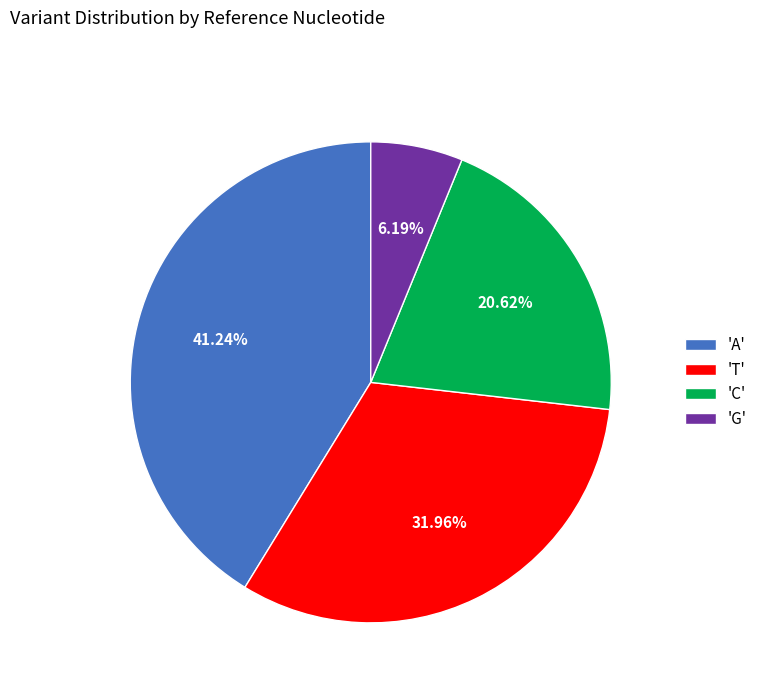

Rank the categories by value from highest to lowest.

'A', 'T', 'C', 'G'